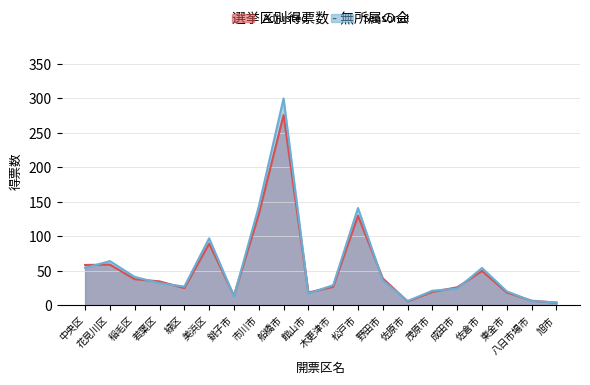

After their last crossing, which series has the higher values: Adjusted or Seasonal?

Seasonal